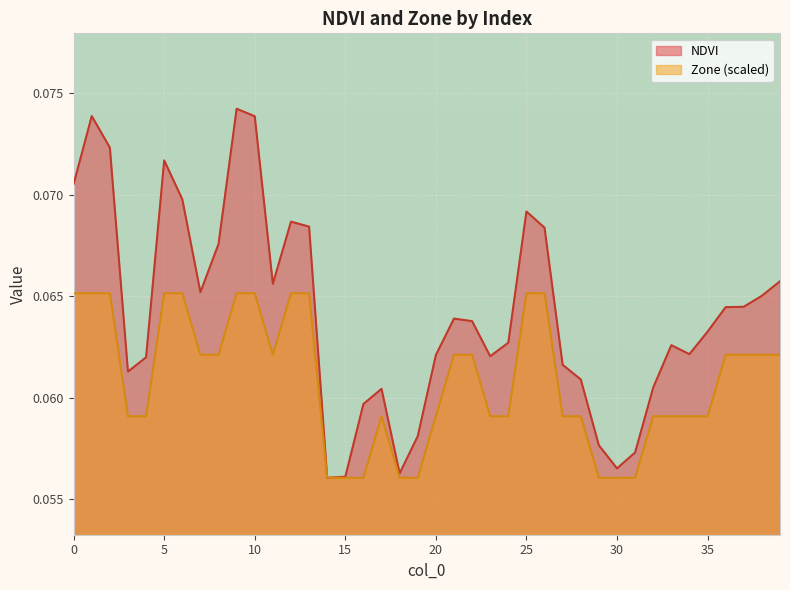

At which category does Zone reach its first local peak?

17